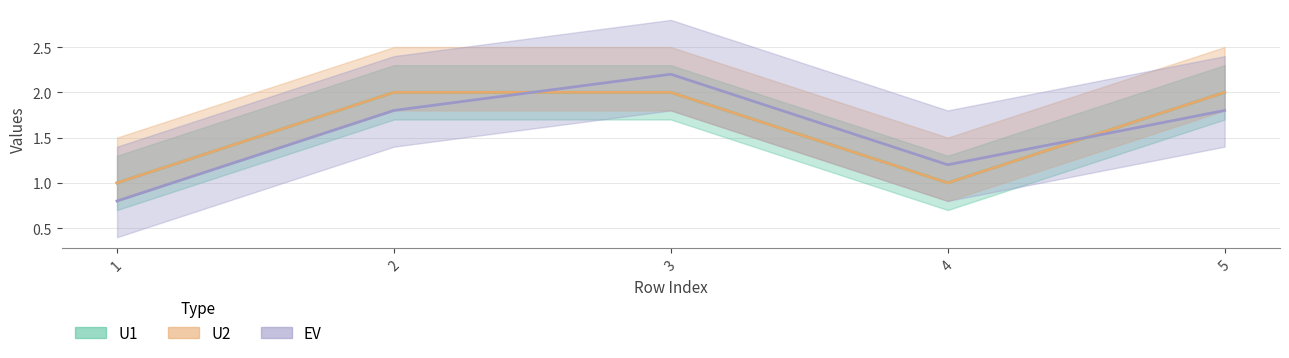

What is the sum of the EV values at 1 and 4?

2.0